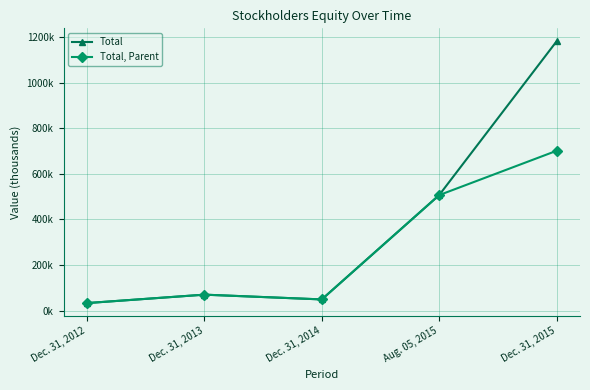

Is this an area chart (filled region under the line)?

No